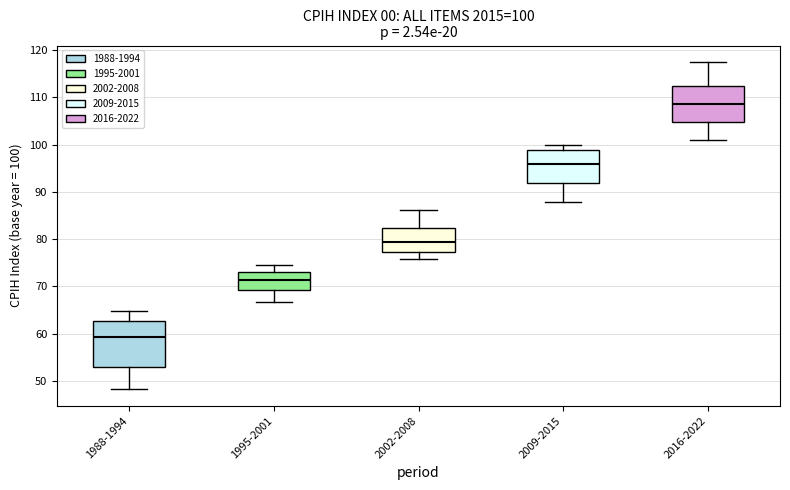

Which box is the tallest, from its lower edge to its upper edge?

1988-1994